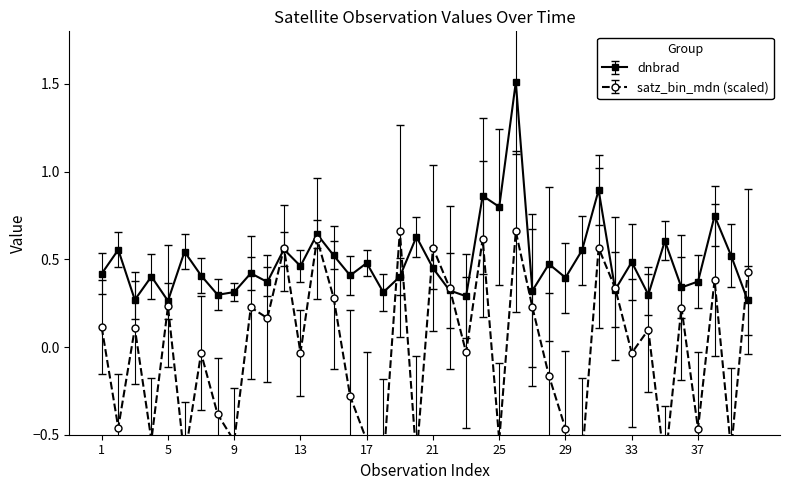

How many times do dnbrad and satz_bin_mdn cross each other?

9